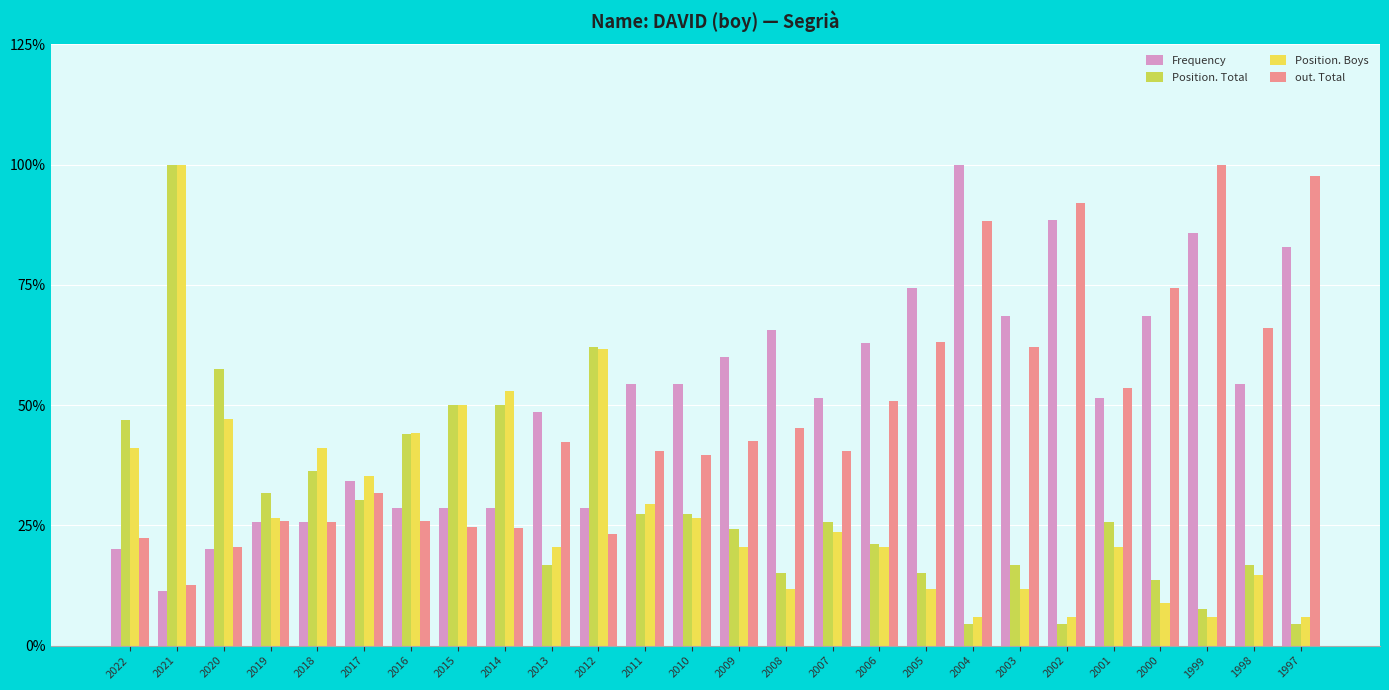

What is the spread (max minus min) of values at 2018?

15.5